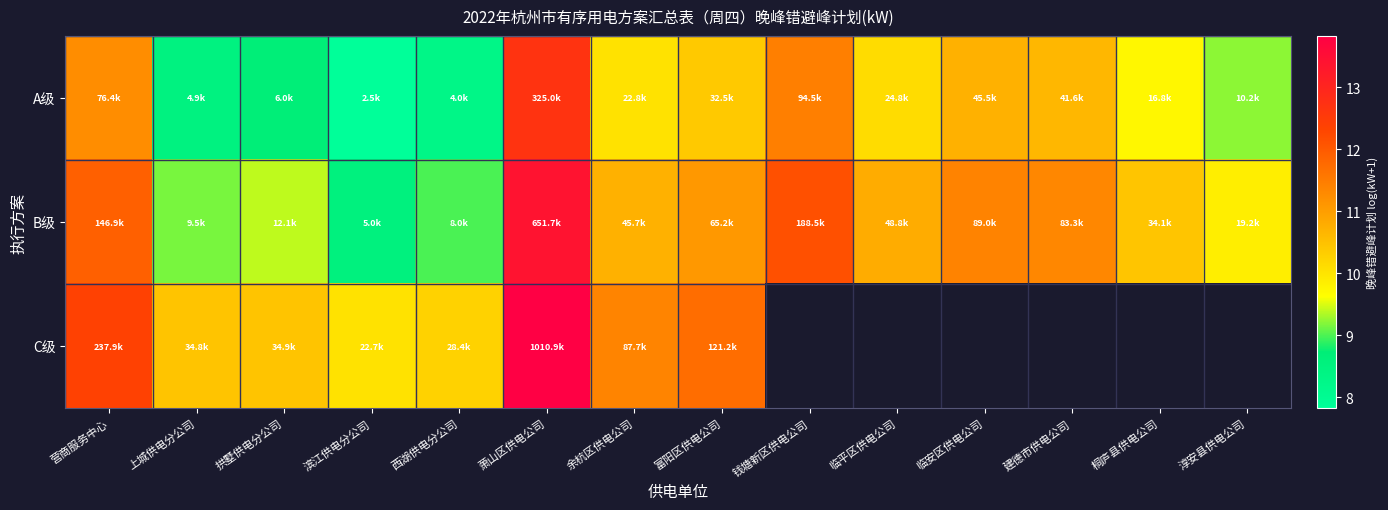

The B级 series shows 17.6 at 富阳区供电公司. True or false?

False